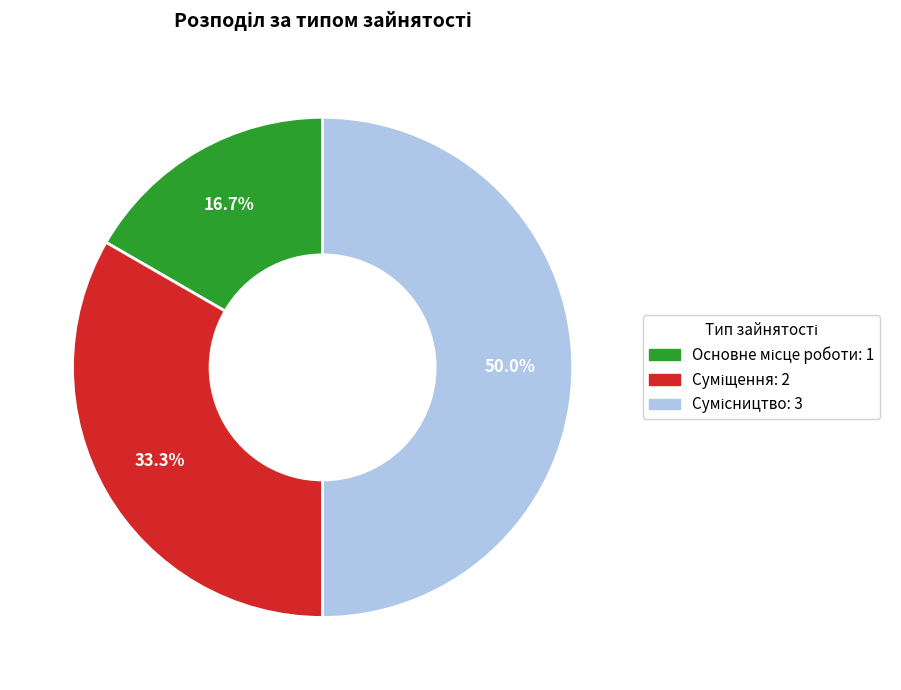

How many slices are in this pie chart?

3